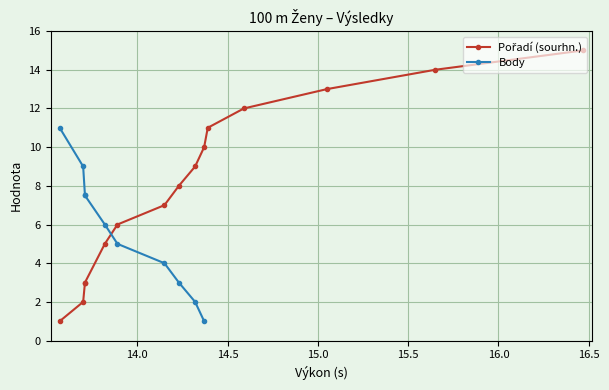

Is it true that Body equals 2.9 at 15.5?

False